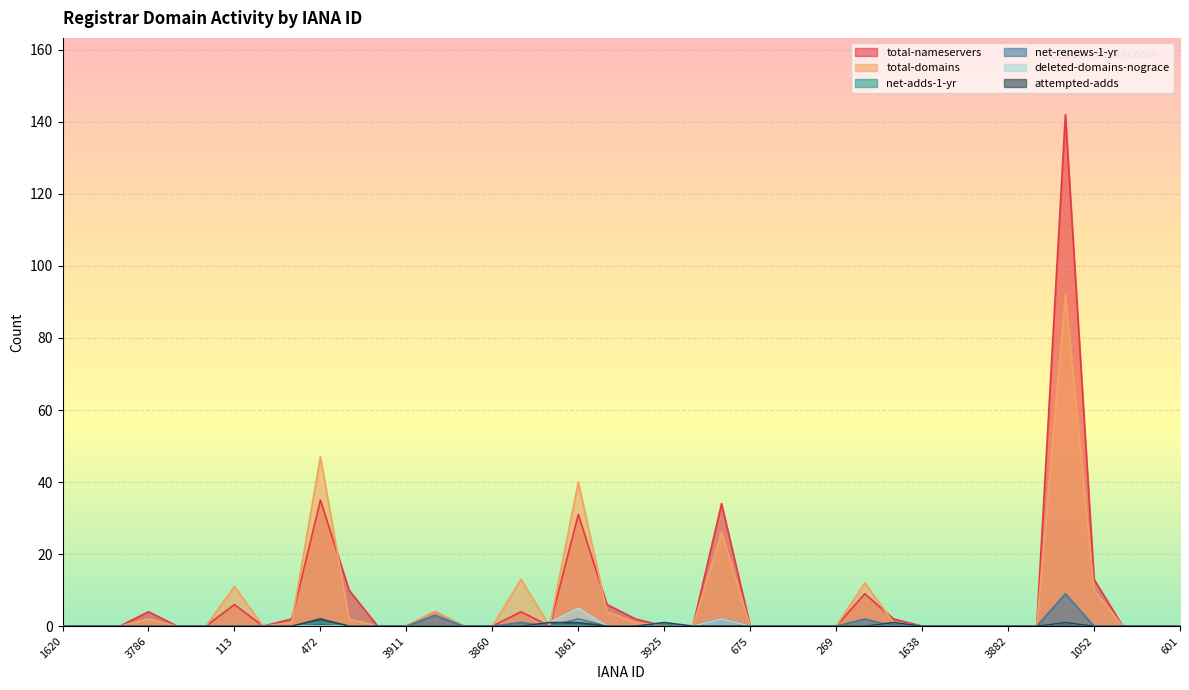

Reading left to right, what are all the values shown in this chart?

total-nameservers: 1620=0	1637=0	3875=0	3786=4	2906=0	985=0	113=6	411=0	1110=2	472=35	9999=10	1494=0	3911=0	612=4	1593=0	3860=0	2475=4	3939=0	1861=31	463=6	2476=2	3925=0	1250=0	292=34	675=0	444=0	1587=0	269=0	9998=9	3940=2	1638=0	818=0	78=0	3882=0	3974=0	625=142	1052=13	3216=0	1607=0	601=0
total-domains: 1620=0	1637=0	3875=0	3786=2	2906=0	985=0	113=11	411=0	1110=1	472=47	9999=2	1494=0	3911=0	612=4	1593=0	3860=0	2475=13	3939=0	1861=40	463=4	2476=1	3925=0	1250=0	292=26	675=0	444=0	1587=0	269=0	9998=12	3940=1	1638=0	818=0	78=0	3882=0	3974=0	625=92	1052=10	3216=0	1607=0	601=0
net-adds-1-yr: 1620=0	1637=0	3875=0	3786=0	2906=0	985=0	113=0	411=0	1110=0	472=1	9999=0	1494=0	3911=0	612=0	1593=0	3860=0	2475=0	3939=0	1861=0	463=0	2476=0	3925=0	1250=0	292=0	675=0	444=0	1587=0	269=0	9998=0	3940=0	1638=0	818=0	78=0	3882=0	3974=0	625=1	1052=0	3216=0	1607=0	601=0
net-renews-1-yr: 1620=0	1637=0	3875=0	3786=0	2906=0	985=0	113=0	411=0	1110=0	472=0	9999=0	1494=0	3911=0	612=3	1593=0	3860=0	2475=1	3939=0	1861=2	463=0	2476=0	3925=0	1250=0	292=2	675=0	444=0	1587=0	269=0	9998=2	3940=0	1638=0	818=0	78=0	3882=0	3974=0	625=9	1052=0	3216=0	1607=0	601=0
deleted-domains-nograce: 1620=0	1637=0	3875=0	3786=0	2906=0	985=0	113=0	411=0	1110=0	472=0	9999=0	1494=0	3911=0	612=0	1593=0	3860=0	2475=0	3939=1	1861=5	463=0	2476=0	3925=1	1250=0	292=2	675=0	444=0	1587=0	269=0	9998=0	3940=1	1638=0	818=0	78=0	3882=0	3974=0	625=1	1052=0	3216=0	1607=0	601=0
attempted-adds: 1620=0	1637=0	3875=0	3786=0	2906=0	985=0	113=0	411=0	1110=0	472=2	9999=0	1494=0	3911=0	612=0	1593=0	3860=0	2475=0	3939=1	1861=1	463=0	2476=0	3925=1	1250=0	292=0	675=0	444=0	1587=0	269=0	9998=0	3940=1	1638=0	818=0	78=0	3882=0	3974=0	625=1	1052=0	3216=0	1607=0	601=0